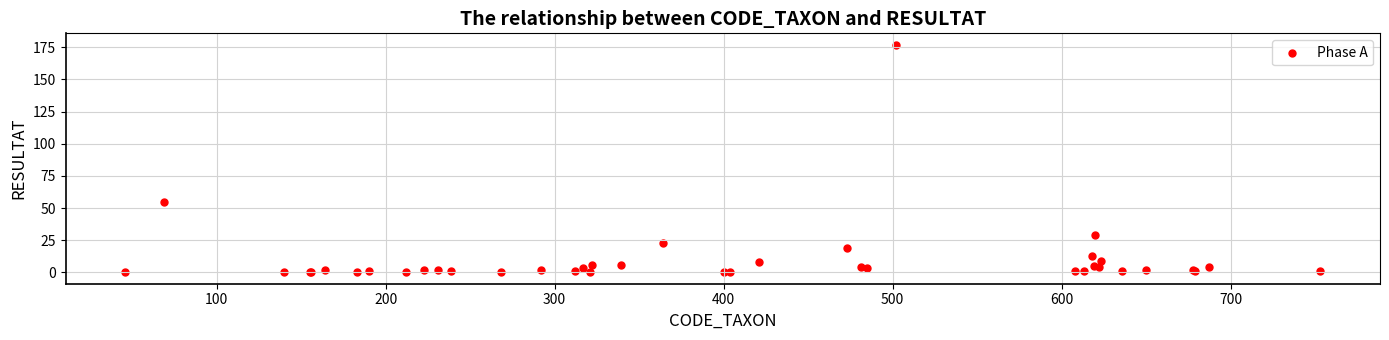

What Y value in the scatter plot is closest to 88?

55